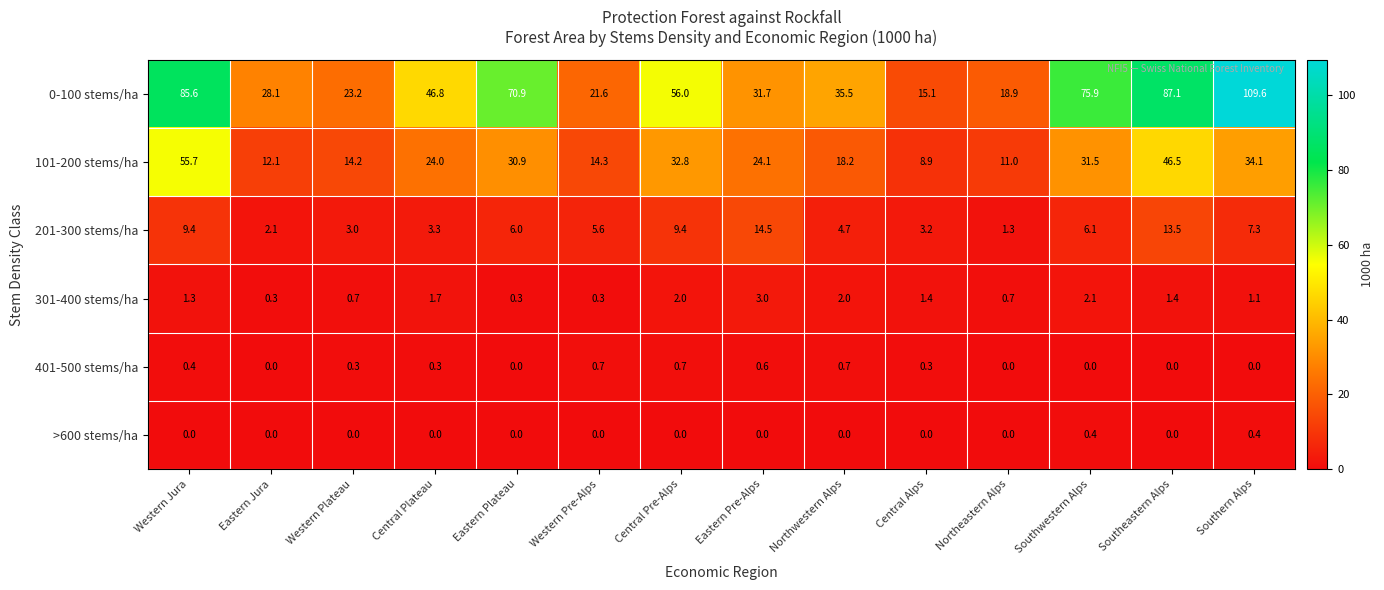

Which series has the largest total across all categories?

0-100 stems/ha